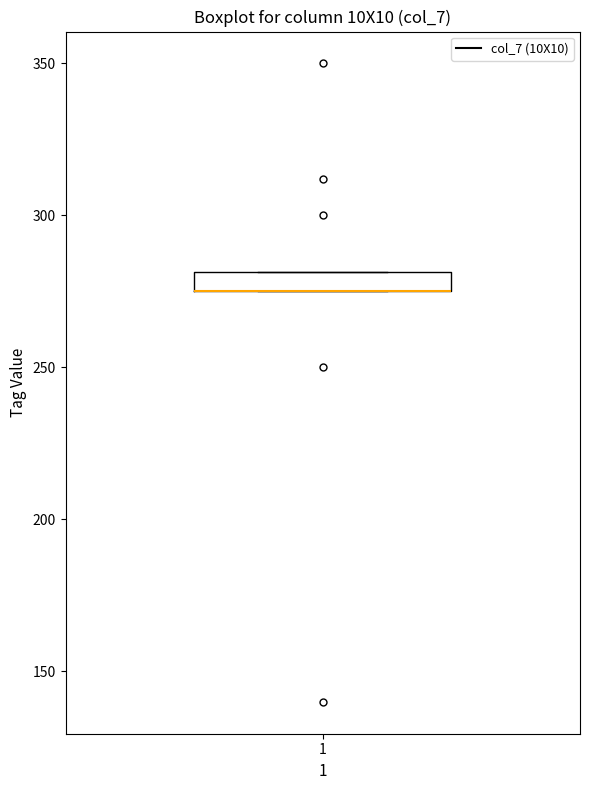

Where is the lower edge of the box at x = 1 on the y-axis? The values are not printed on the chart, so give them approximately, as read against the axis.

275